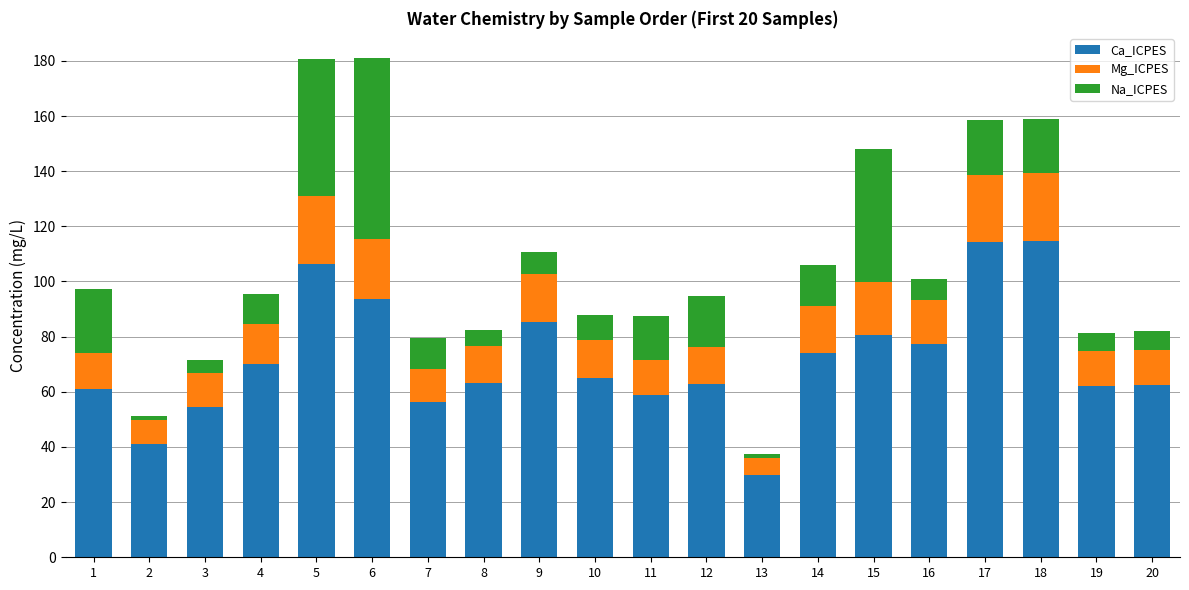

Count the number of data series in this chart.

3